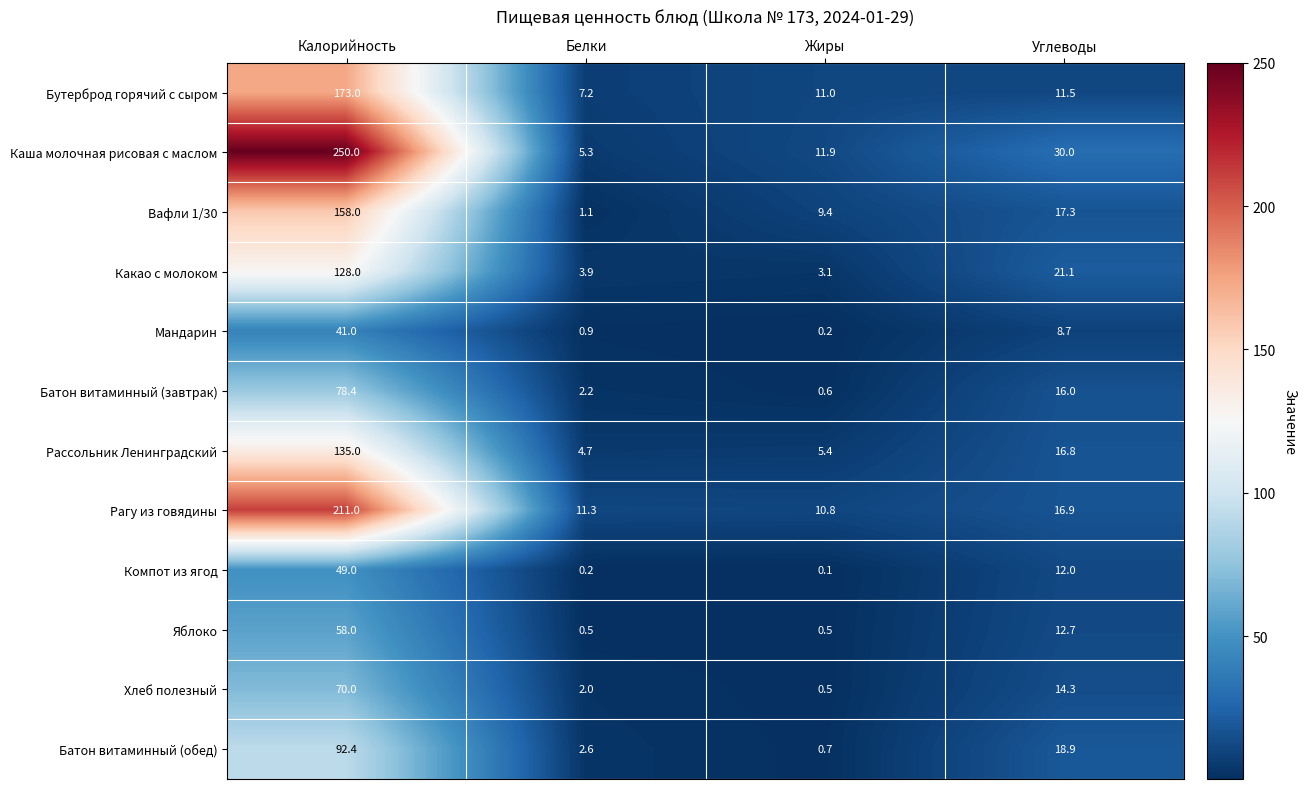

Which series has the largest range (max minus min)?

Каша молочная рисовая с маслом